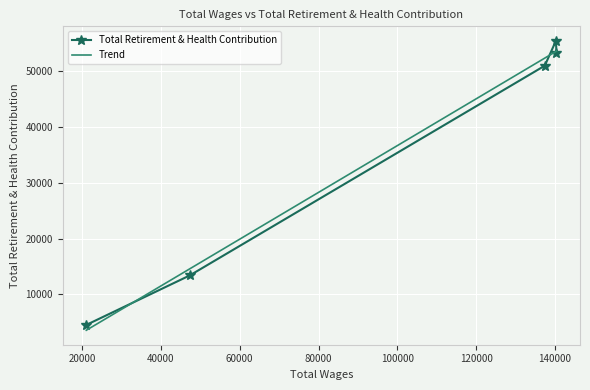

What is the difference between the maximum and second lowest values?

42131